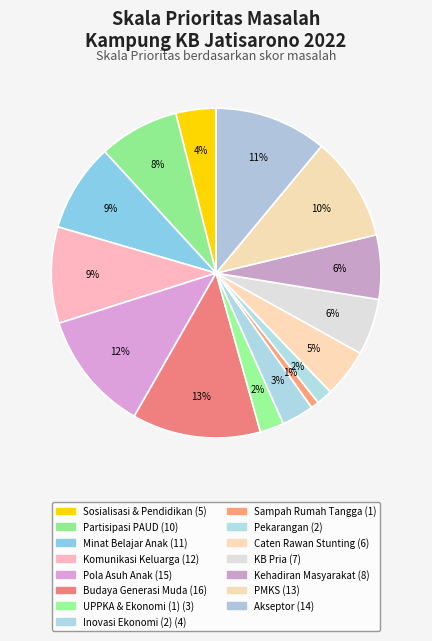

How many segments does this pie chart have?

15